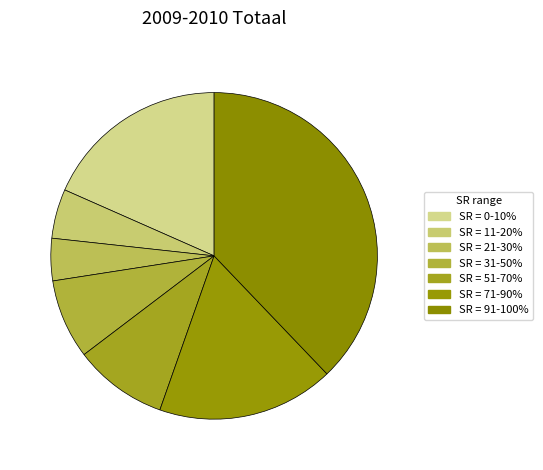

What is the ratio of the value at SR = 21-30% to the value at SR = 31-50%?

0.5